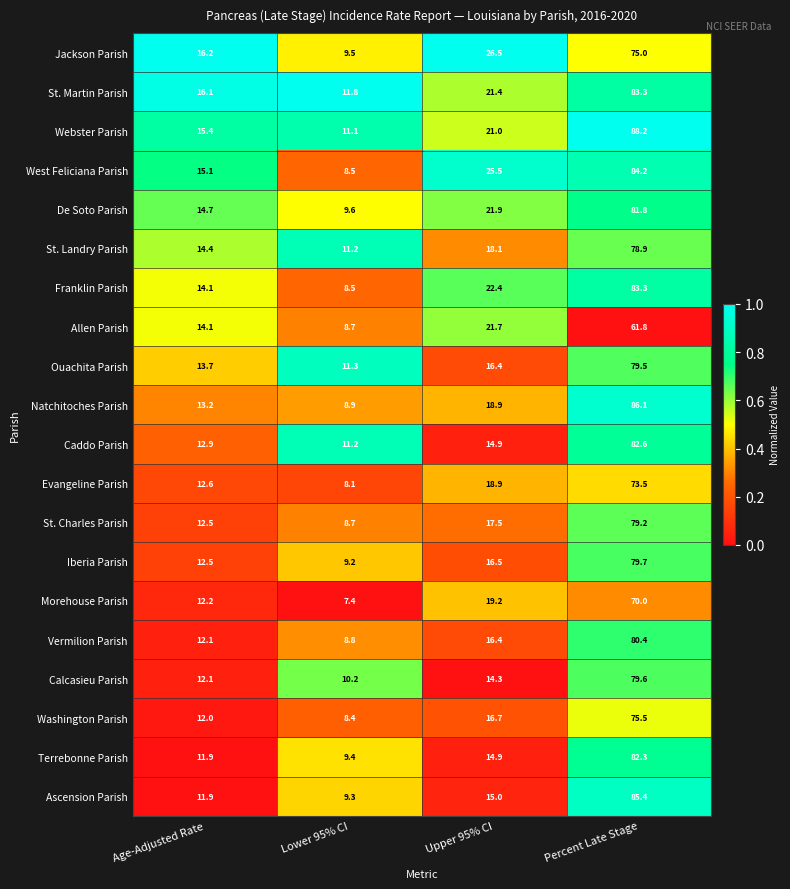

What is the minimum value shown in the chart?

7.4